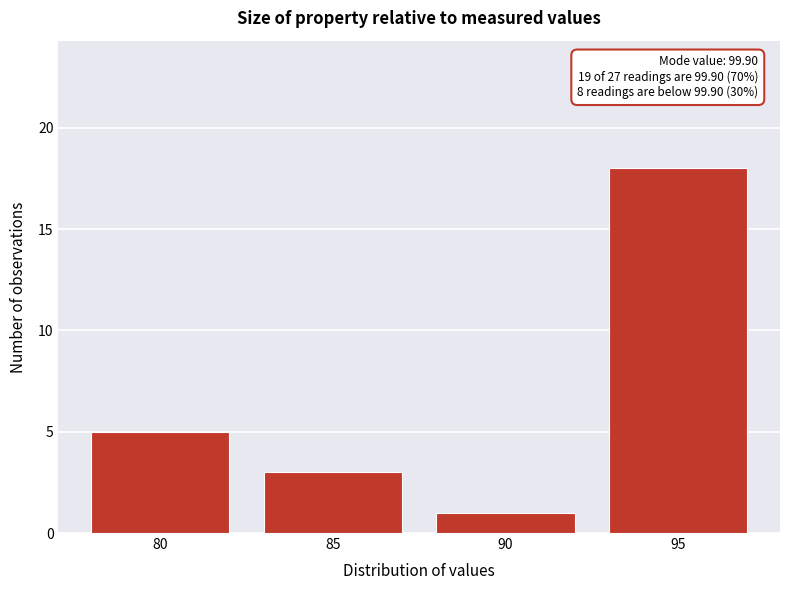

Reading left to right, transcribe all the data shown in this chart.

80=5	85=3	90=1	95=18